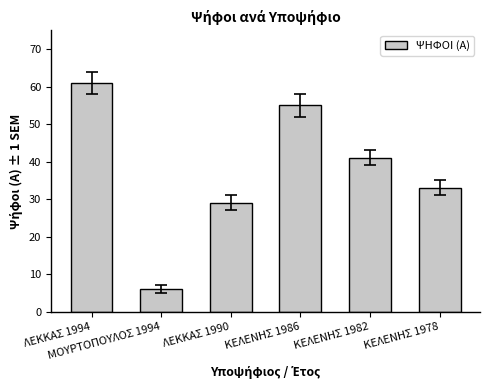

What position from the right is ΚΕΛΕΝΗΣ 1982?

2